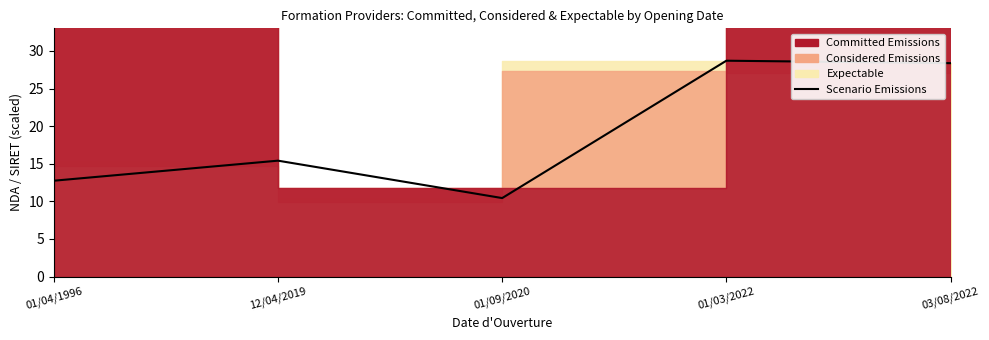

What is the ratio of the value at 01/09/2020 to the value at 03/08/2022?

0.4